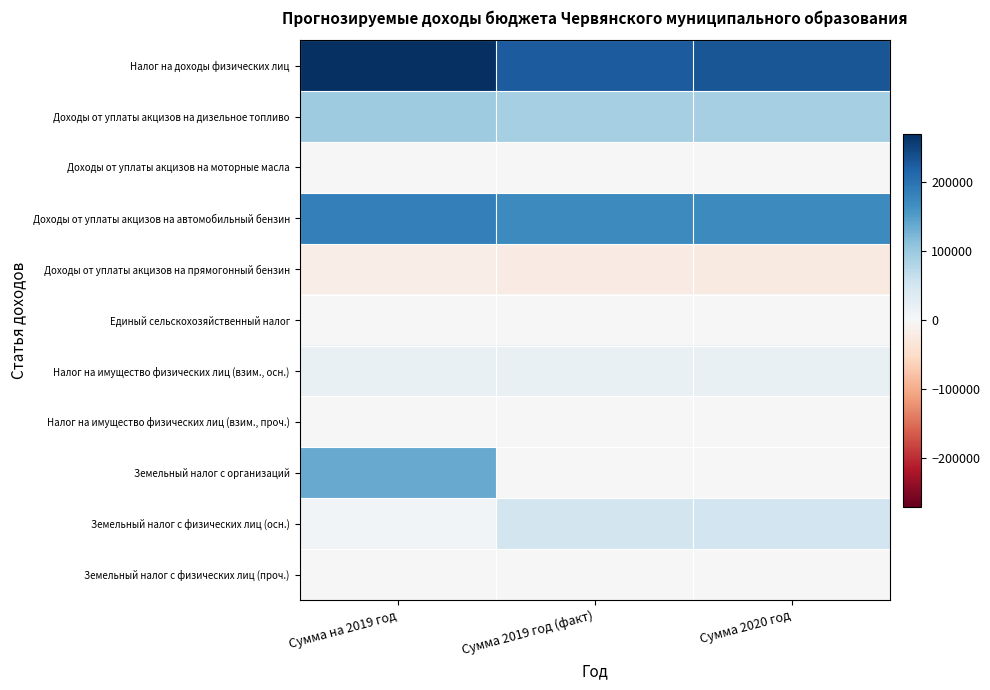

Reading left to right, list all the values displayed in this chart.

Налог на доходы физических лиц: Сумма на 2019 год=270000.0	Сумма 2019 год (факт)=225000.0	Сумма 2020 год=230000.0
Доходы от уплаты акцизов на дизельное топливо: Сумма на 2019 год=94978.3	Сумма 2019 год (факт)=90137.0	Сумма 2020 год=90137.0
Доходы от уплаты акцизов на моторные масла: Сумма на 2019 год=665.5	Сумма 2019 год (факт)=1898.4	Сумма 2020 год=1898.4
Доходы от уплаты акцизов на автомобильный бензин: Сумма на 2019 год=183935.6	Сумма 2019 год (факт)=172508.2	Сумма 2020 год=172508.2
Доходы от уплаты акцизов на прямогонный бензин: Сумма на 2019 год=-17661.4	Сумма 2019 год (факт)=-22443.6	Сумма 2020 год=-24443.6
Единый сельскохозяйственный налог: Сумма на 2019 год=0.0	Сумма 2019 год (факт)=0.0	Сумма 2020 год=0.0
Налог на имущество физических лиц (взим., осн.): Сумма на 2019 год=21000.0	Сумма 2019 год (факт)=21000.0	Сумма 2020 год=21000.0
Налог на имущество физических лиц (взим., проч.): Сумма на 2019 год=1000.0	Сумма 2019 год (факт)=1000.0	Сумма 2020 год=1000.0
Земельный налог с организаций: Сумма на 2019 год=137000.0	Сумма 2019 год (факт)=2000.0	Сумма 2020 год=2000.0
Земельный налог с физических лиц (осн.): Сумма на 2019 год=7000.0	Сумма 2019 год (факт)=50000.0	Сумма 2020 год=51000.0
Земельный налог с физических лиц (проч.): Сумма на 2019 год=1000.0	Сумма 2019 год (факт)=1000.0	Сумма 2020 год=1000.0